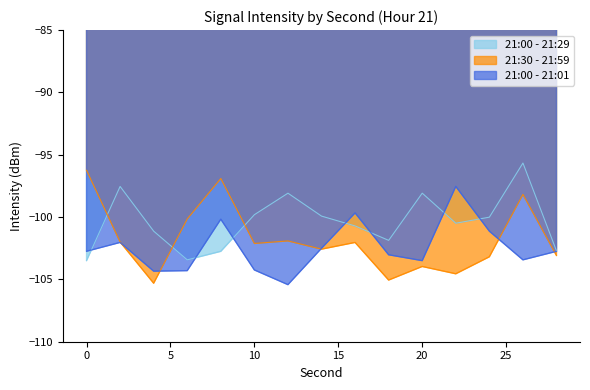

Reading left to right, list all the values displayed in this chart.

21:00 - 21:29: 0=-103.5	2=-97.5	4=-101.1	6=-103.4	8=-102.8	10=-99.8	12=-98.1	14=-99.9	16=-100.7	18=-101.9	20=-98.1	22=-100.5	24=-100.0	26=-95.7	28=-102.7
21:30 - 21:59: 0=-96.2	2=-102.0	4=-105.3	6=-100.2	8=-96.9	10=-102.1	12=-101.9	14=-102.6	16=-102.0	18=-105.1	20=-104.0	22=-104.6	24=-103.2	26=-98.2	28=-103.1
21:00 - 21:01: 0=-102.7	2=-102.0	4=-104.3	6=-104.3	8=-100.2	10=-104.2	12=-105.4	14=-102.5	16=-99.7	18=-103.0	20=-103.5	22=-97.5	24=-101.1	26=-103.4	28=-102.8